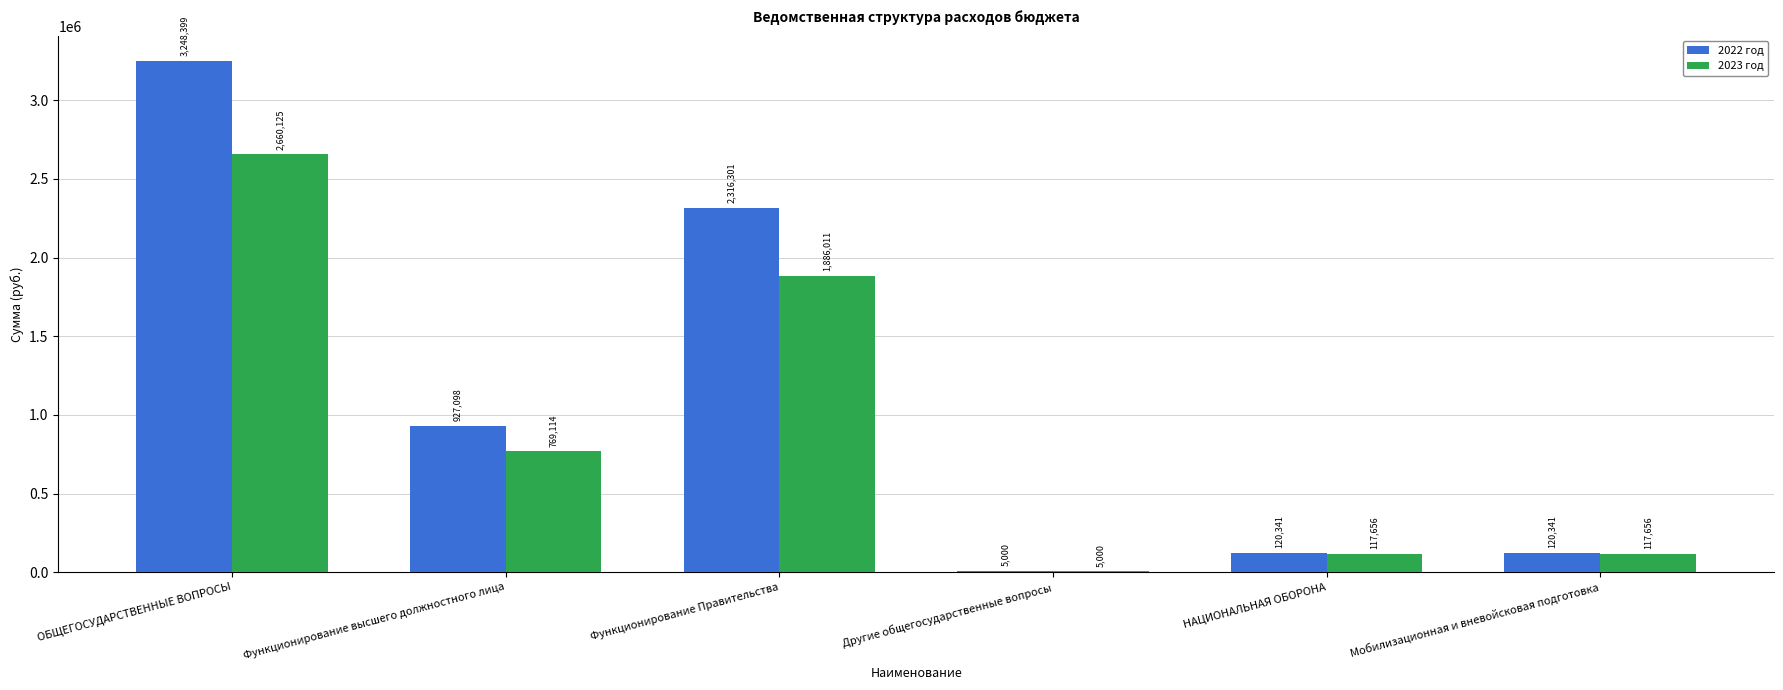

Is it true that 2023 год equals 1033275.2 at Функционирование высшего должностного лица?

False